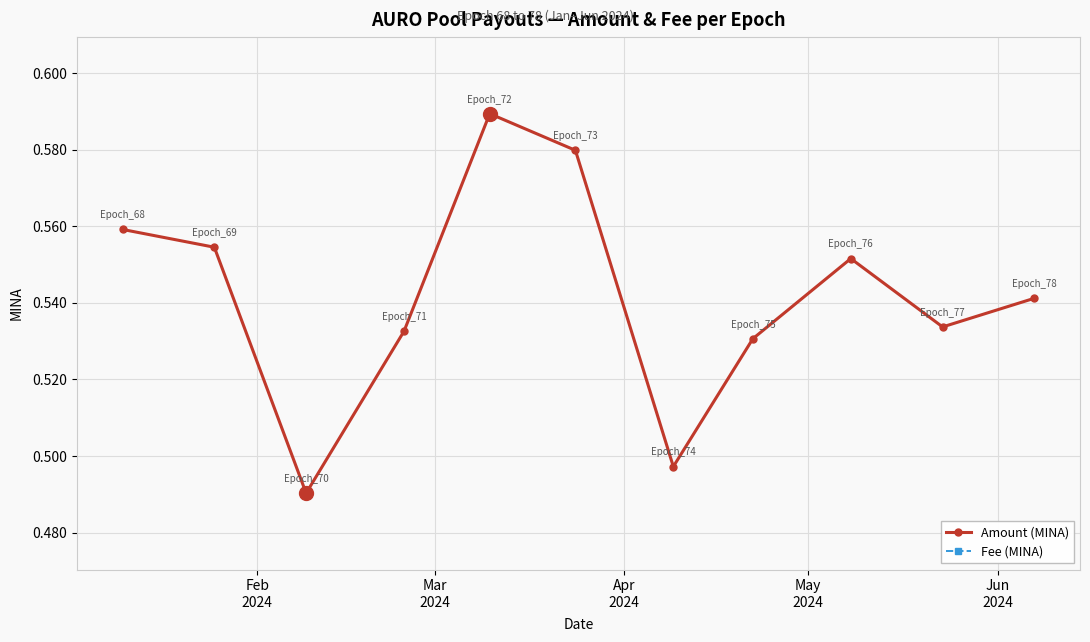

How many Amount (MINA) values are between 0 and 1?

11